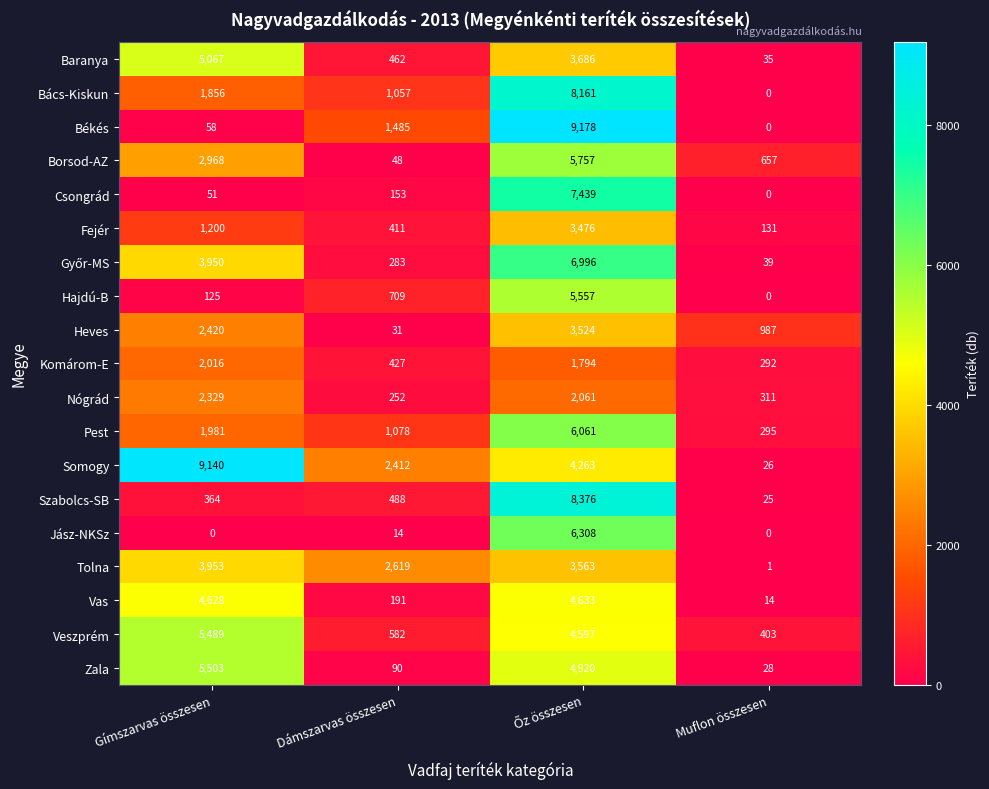

How many categories are shown in the chart?

4